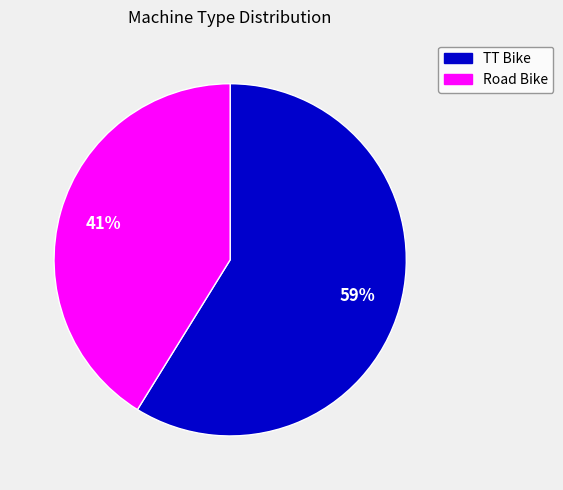

Between TT Bike and Road Bike, which is larger?

TT Bike